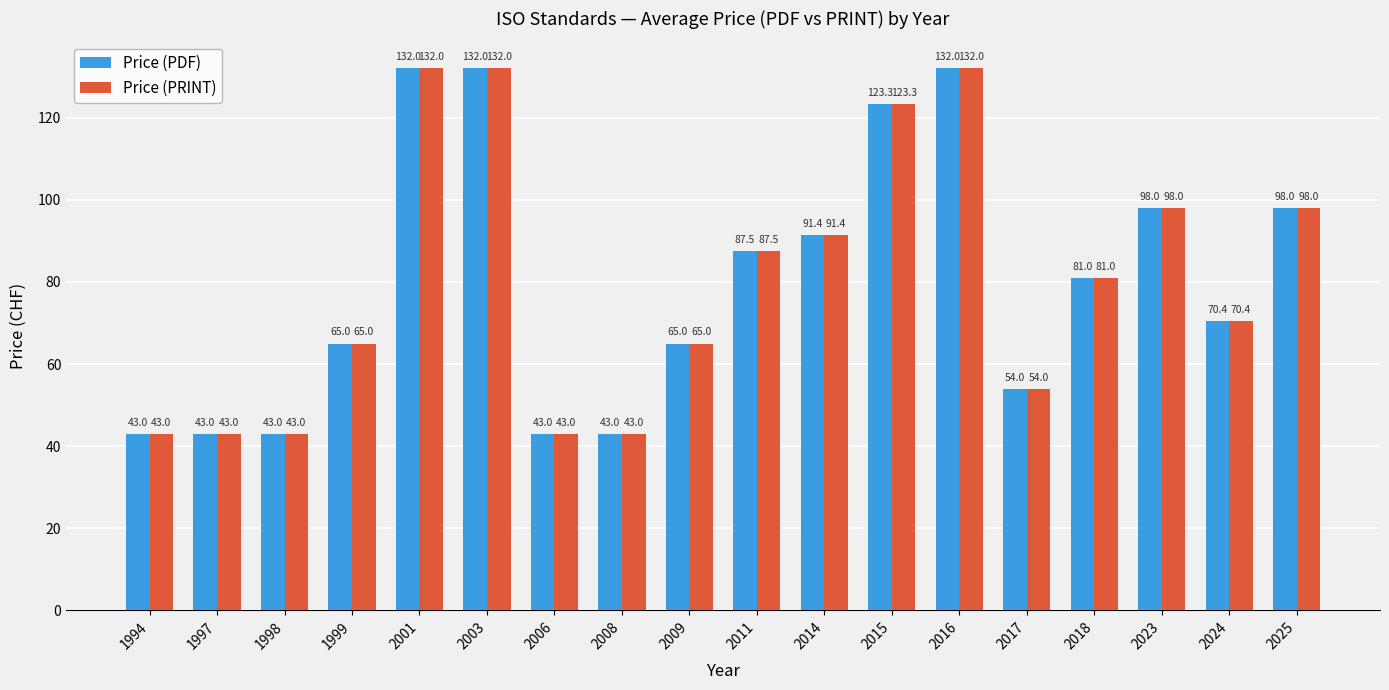

At how many categories does at least one series exceed 44?

13